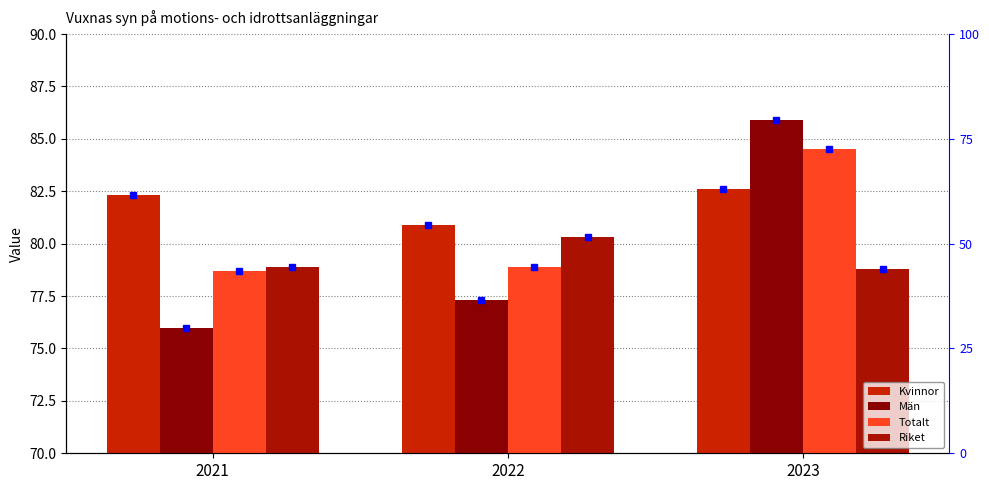

Rank the series at 2021 from lowest to highest value.

Män, Totalt, Riket, Kvinnor